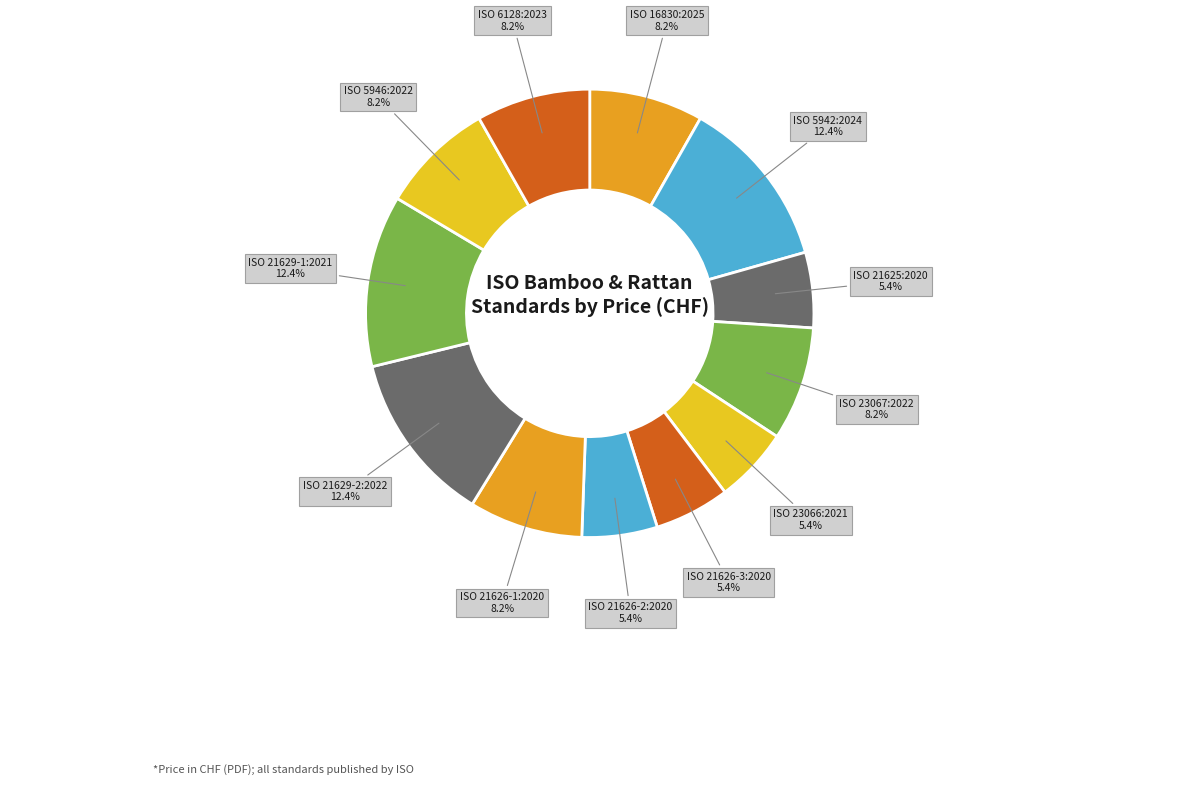

The ISO 23066:2021 slice represents 5% of the pie. True or false?

True